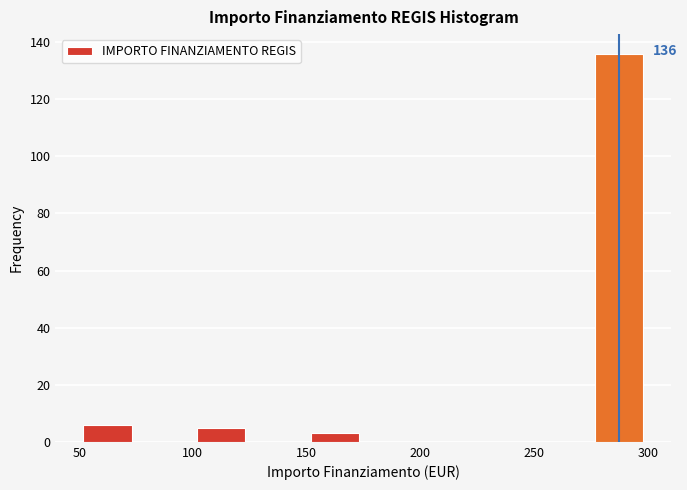

Over which range of the x-axis is the bar tallest?

275 to 300